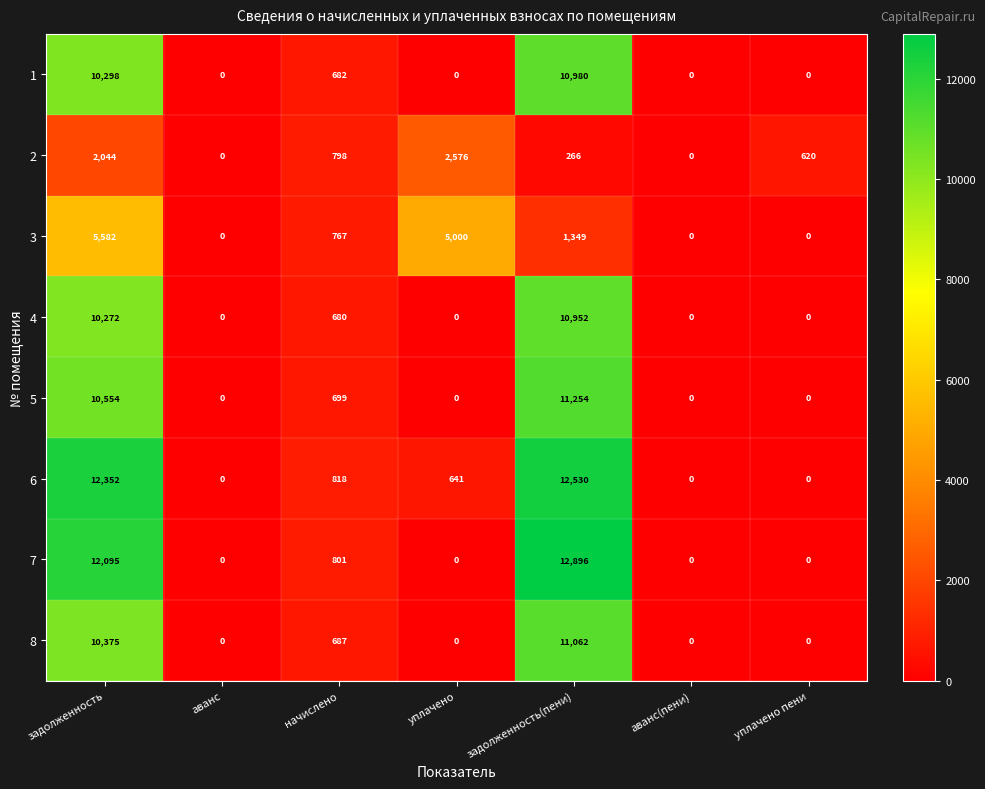

Which category has the highest value in the 7 series?

задолженность(пени)